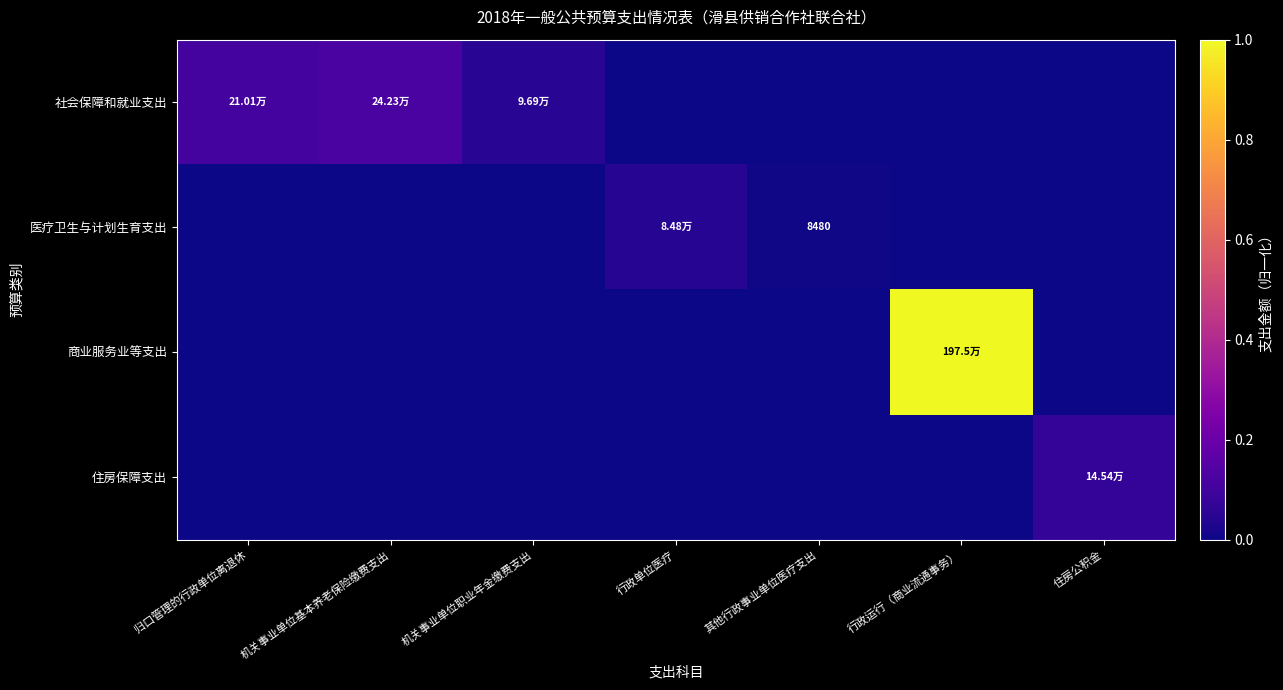

The value of 商业服务业等支出 at 住房公积金 is 0.0. True or false?

True